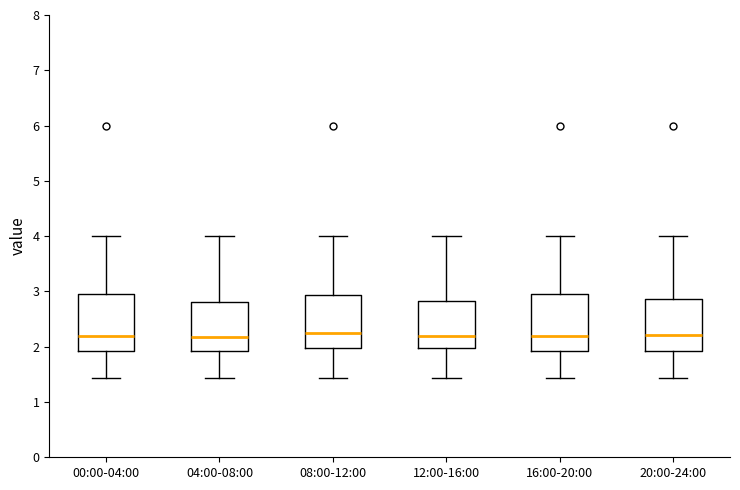

Reading left to right, read every box against the y-axis: the position of its median line, the range the box covers, and the ends of its whiskers. The values are not printed on the chart, so give them approximately, as read against the axis.

00:00-04:00: median 2.2, box 1.9 to 3.0, whiskers 1.4 to 4.0
04:00-08:00: median 2.2, box 1.9 to 2.8, whiskers 1.4 to 4.0
08:00-12:00: median 2.3, box 2.0 to 2.9, whiskers 1.4 to 4.0
12:00-16:00: median 2.2, box 2.0 to 2.8, whiskers 1.4 to 4.0
16:00-20:00: median 2.2, box 1.9 to 3.0, whiskers 1.4 to 4.0
20:00-24:00: median 2.2, box 1.9 to 2.9, whiskers 1.4 to 4.0